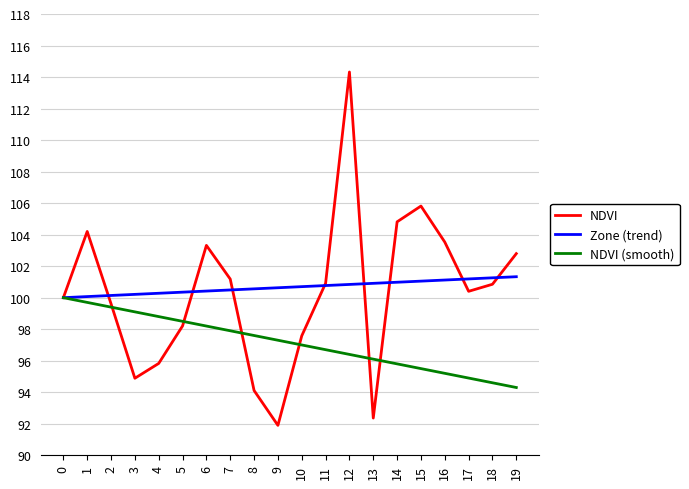

What is the maximum value shown in the chart?

114.3